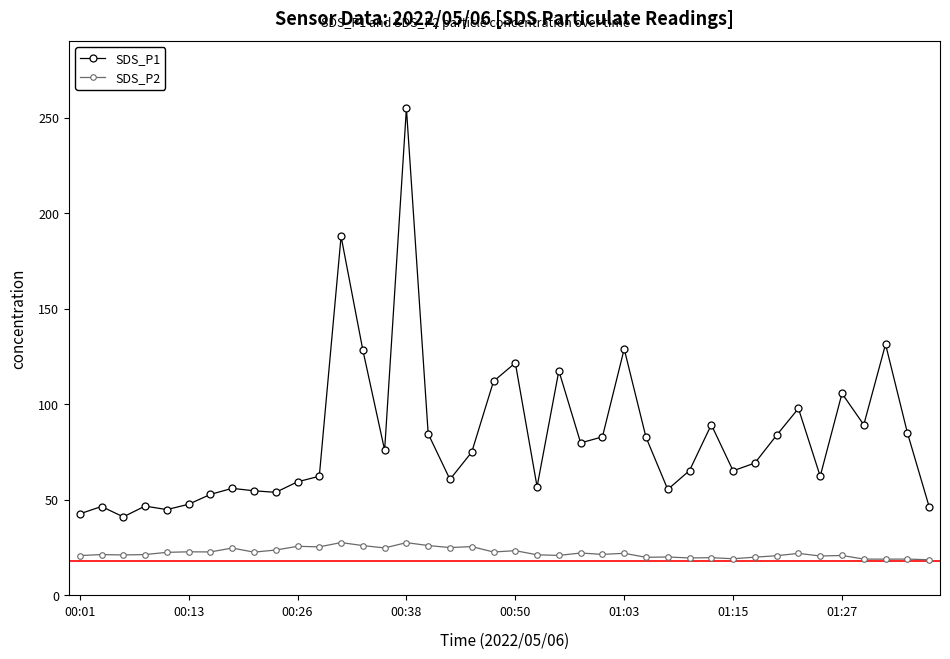

What is the sum of all SDS_P2 values?

889.8